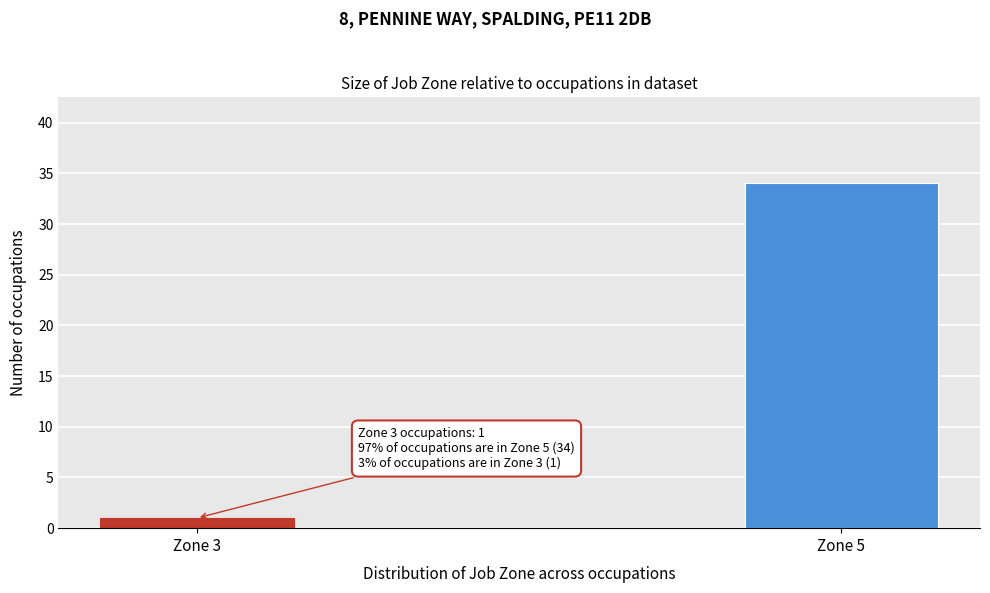

Reading right to left, extract all data points from this chart.

Zone 5=34	Zone 3=1